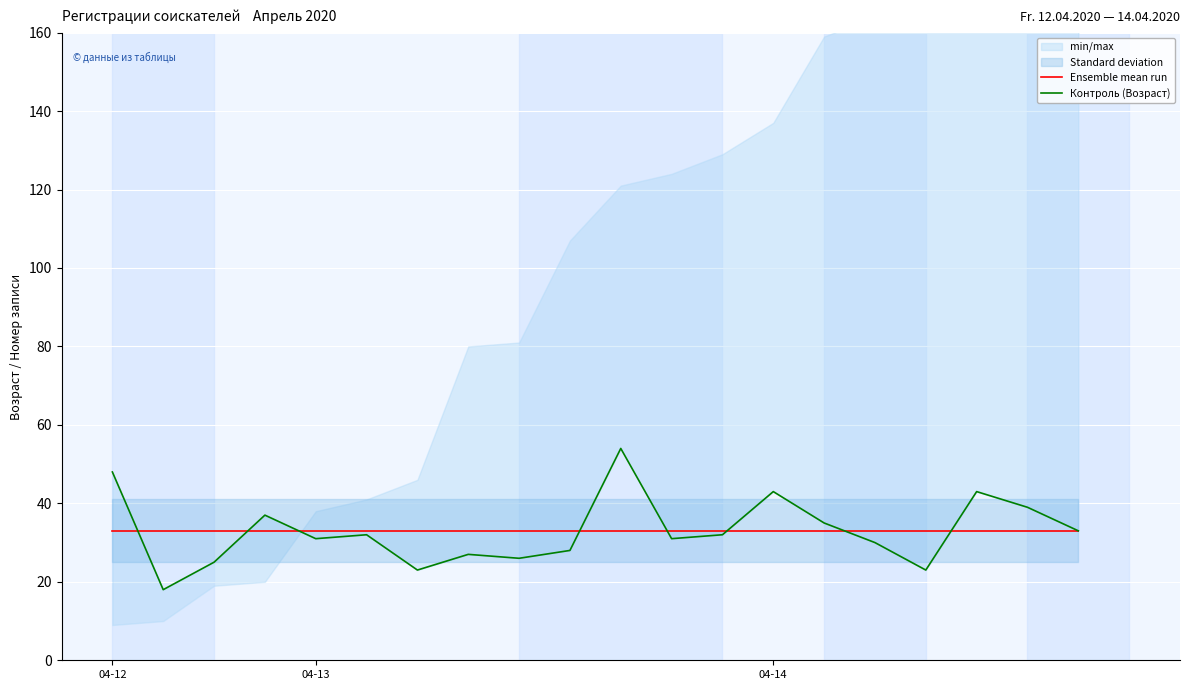

True or false: Ensemble mean run has a value of 33 at 18.

True